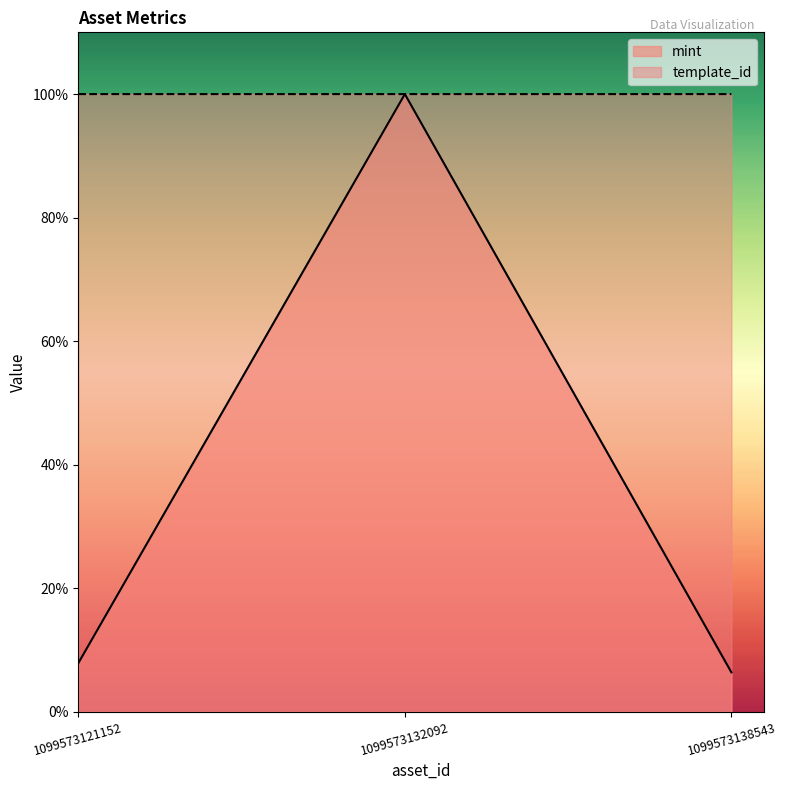

How many data points does each series have?

3